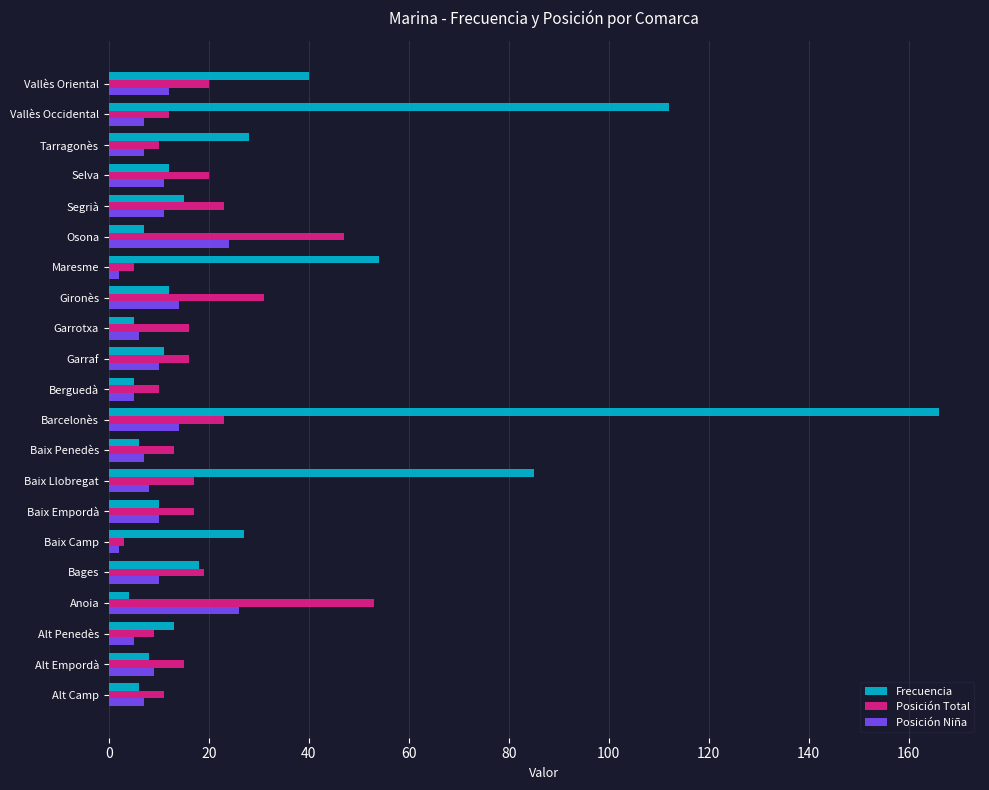

Count the number of categories in the chart.

21